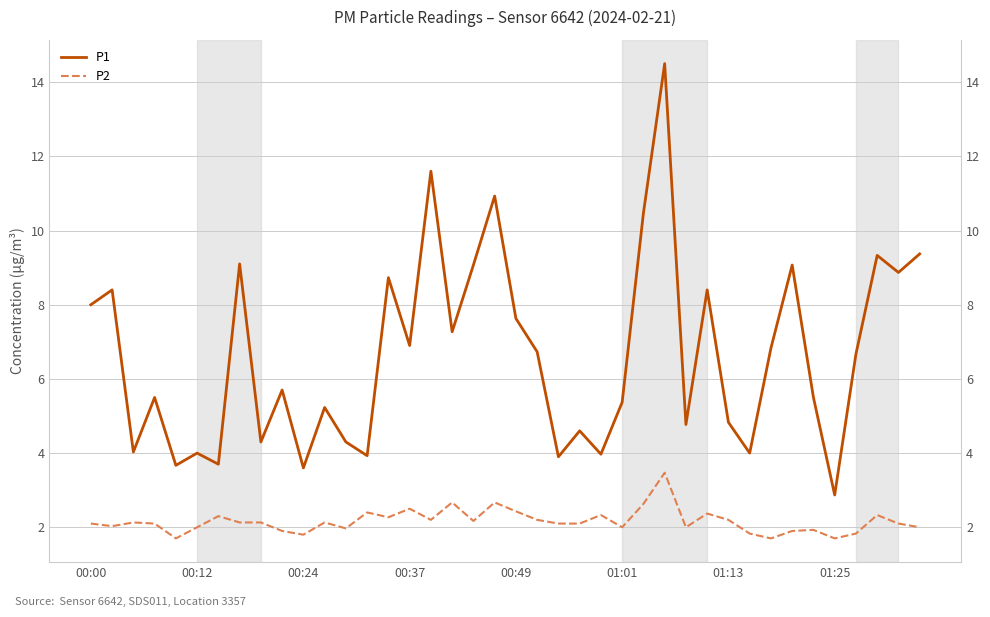

Reading left to right, extract all data points from this chart.

P1: 8.0	8.4	4.0	5.5	3.7	4.0	3.7	9.1	4.3	5.7	3.6	5.2	4.3	3.9	8.7	6.9	11.6	7.3	9.1	10.9	7.6	6.7	3.9	4.6	4.0	5.4	10.5	14.5	4.8	8.4	4.8	4.0	6.8	9.1	5.5	2.9	6.7	9.3	8.9	9.4
P2: 2.1	2.0	2.1	2.1	1.7	2.0	2.3	2.1	2.1	1.9	1.8	2.1	2.0	2.4	2.3	2.5	2.2	2.7	2.2	2.7	2.4	2.2	2.1	2.1	2.3	2.0	2.6	3.5	2.0	2.4	2.2	1.8	1.7	1.9	1.9	1.7	1.8	2.3	2.1	2.0